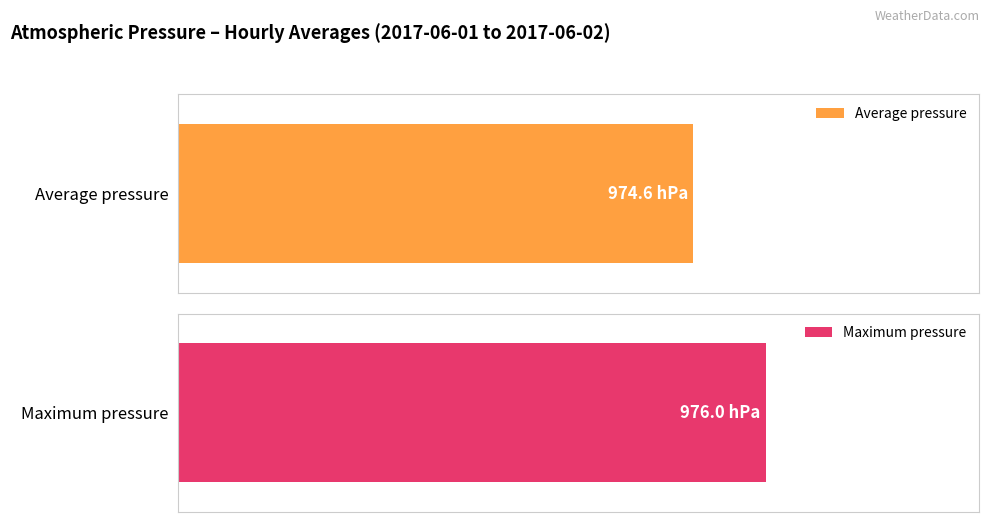

Is the value of Average pressure at 16:00 greater than the value of Maximum pressure at 11:00?

No